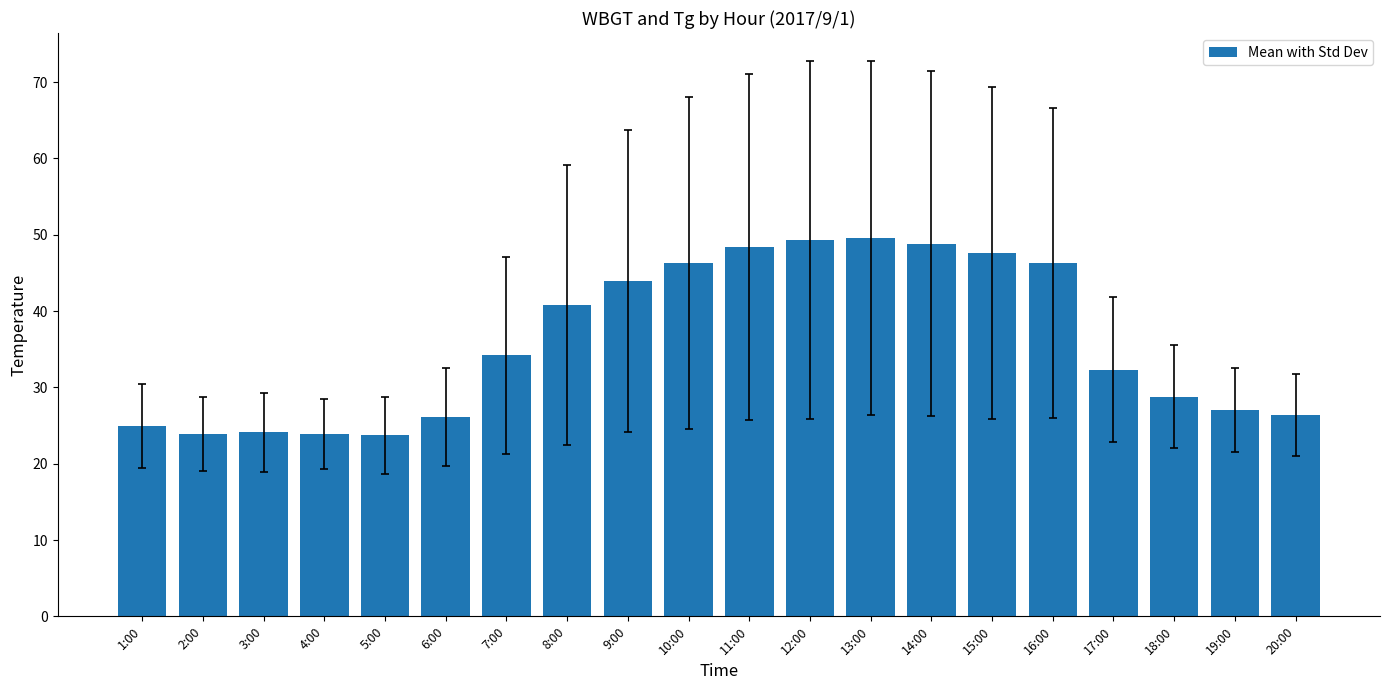

What is the change in value from 7:00 to 16:00?

+12.1